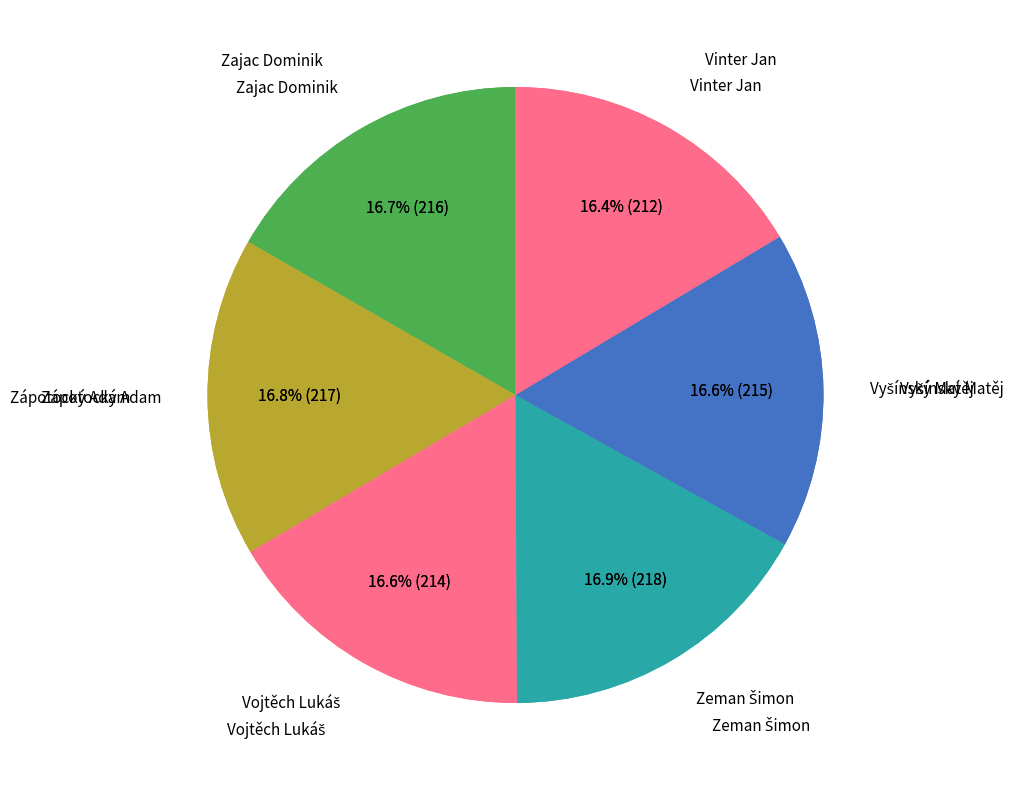

What is the largest slice in the pie chart?

Zeman Šimon